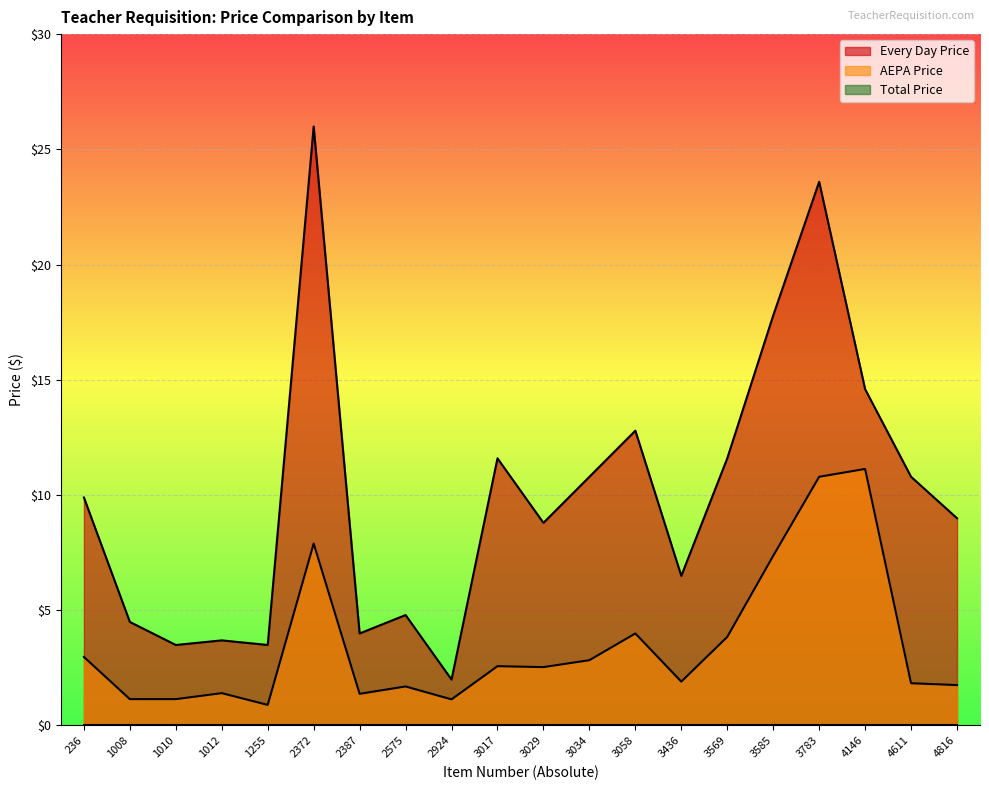

Is the value of AEPA Price at 1012 greater than the value of Every Day Price at 4816?

No